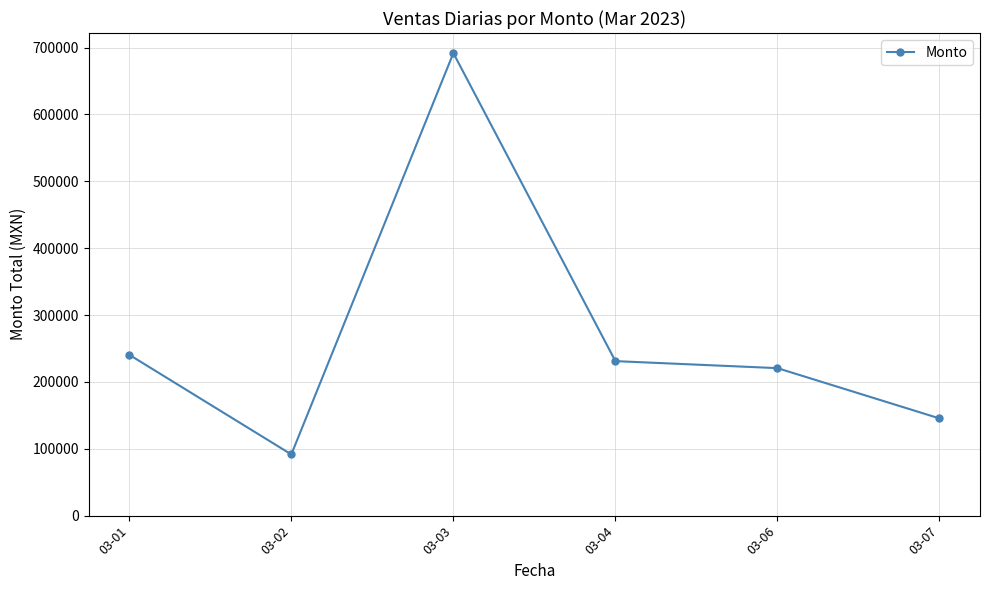

What is the average value?

270187.7